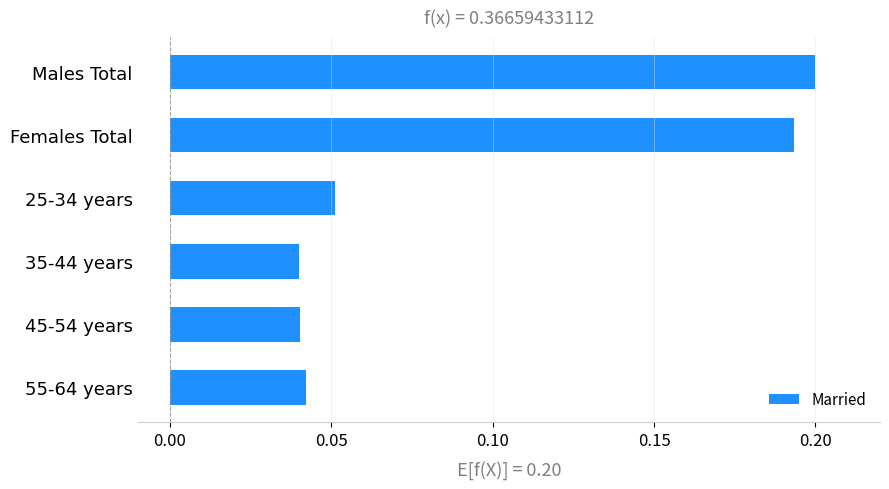

Count the values in the range 0 to 1.

6